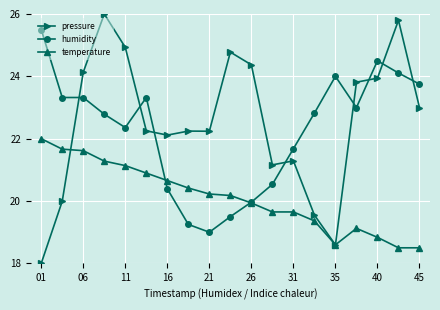

What is the smallest value displayed?

18.0